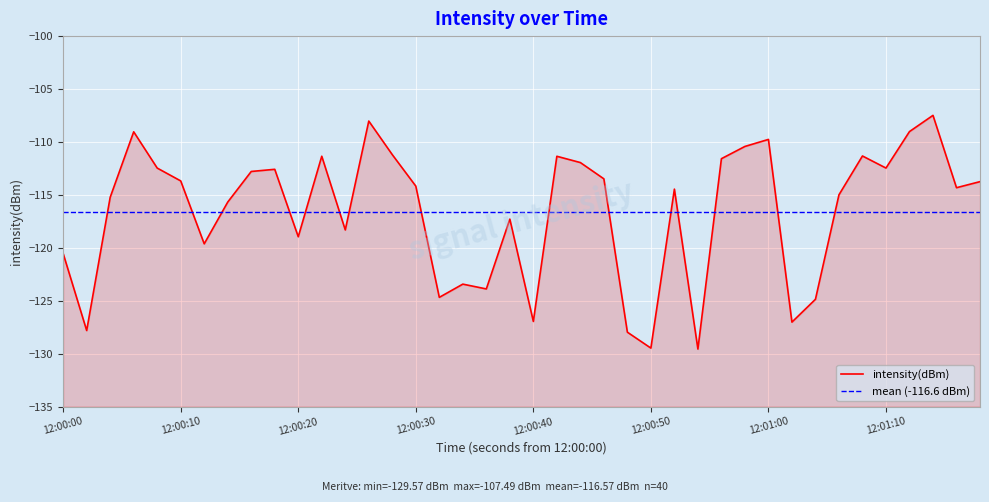

How many data points are above -114?

19